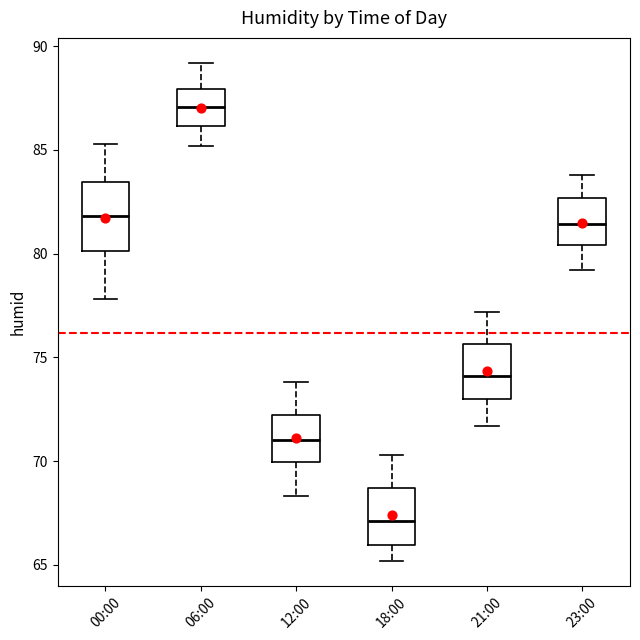

Which box's median line is the highest?

06:00